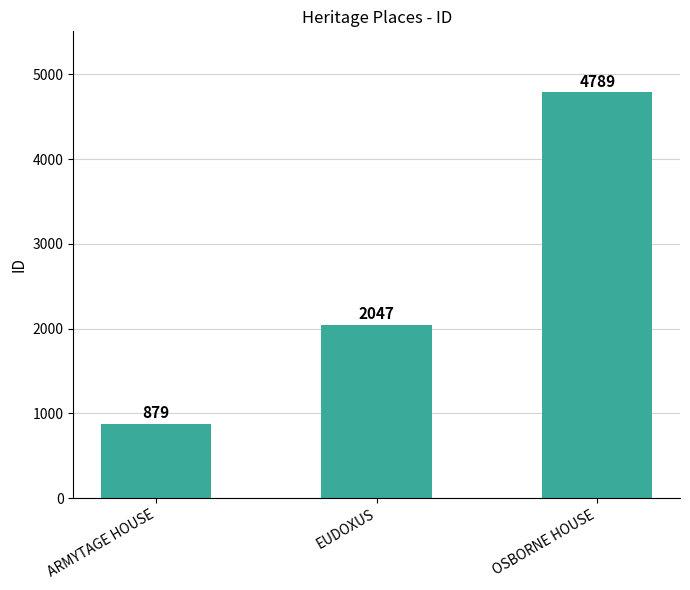

How many data points are less than 2047?

1